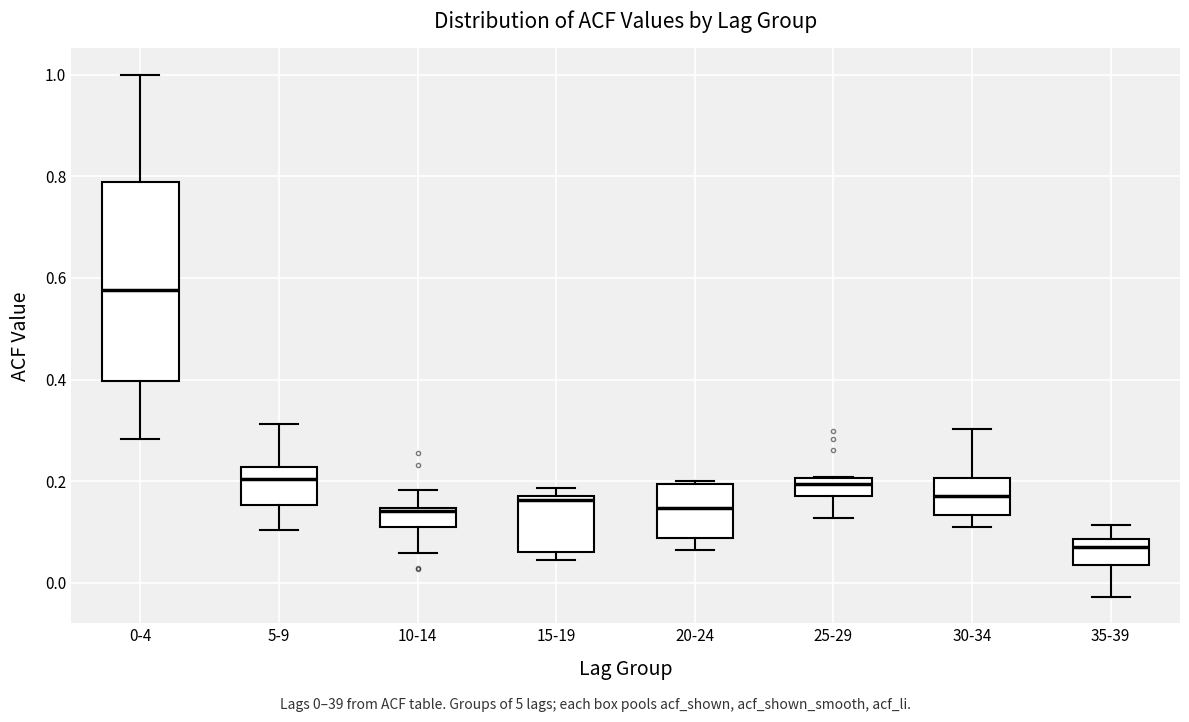

Where is the lower edge of the box for 25-29 on the y-axis? The values are not printed on the chart, so give them approximately, as read against the axis.

0.18